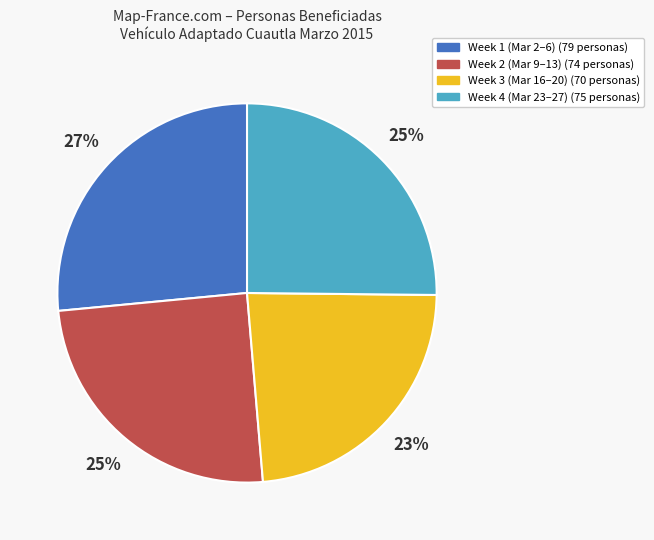

Is there a majority slice in this chart?

No